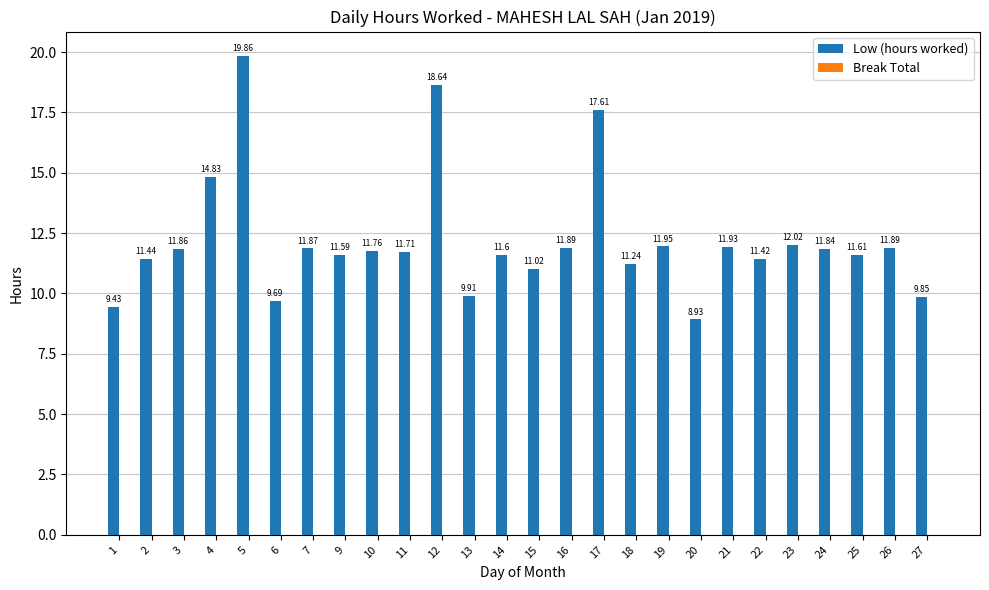

What is the difference between the second highest and minimum values?

9.7